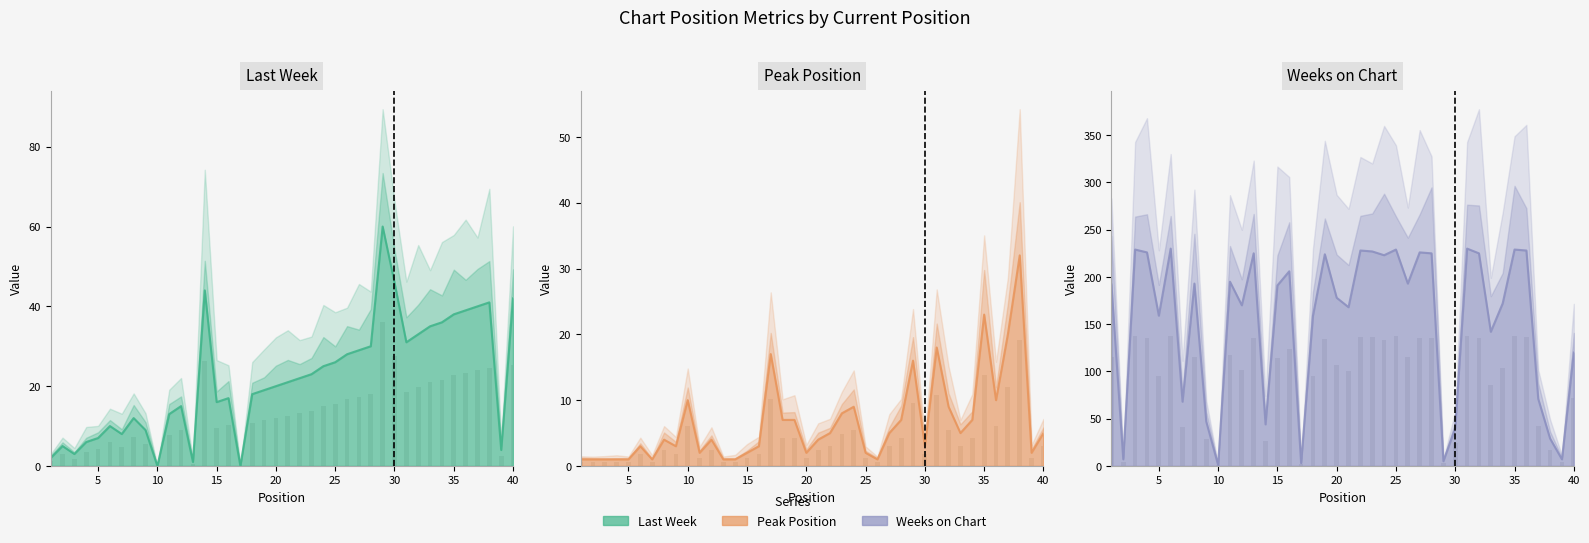

What is the difference between the highest and lowest values at 28?

218